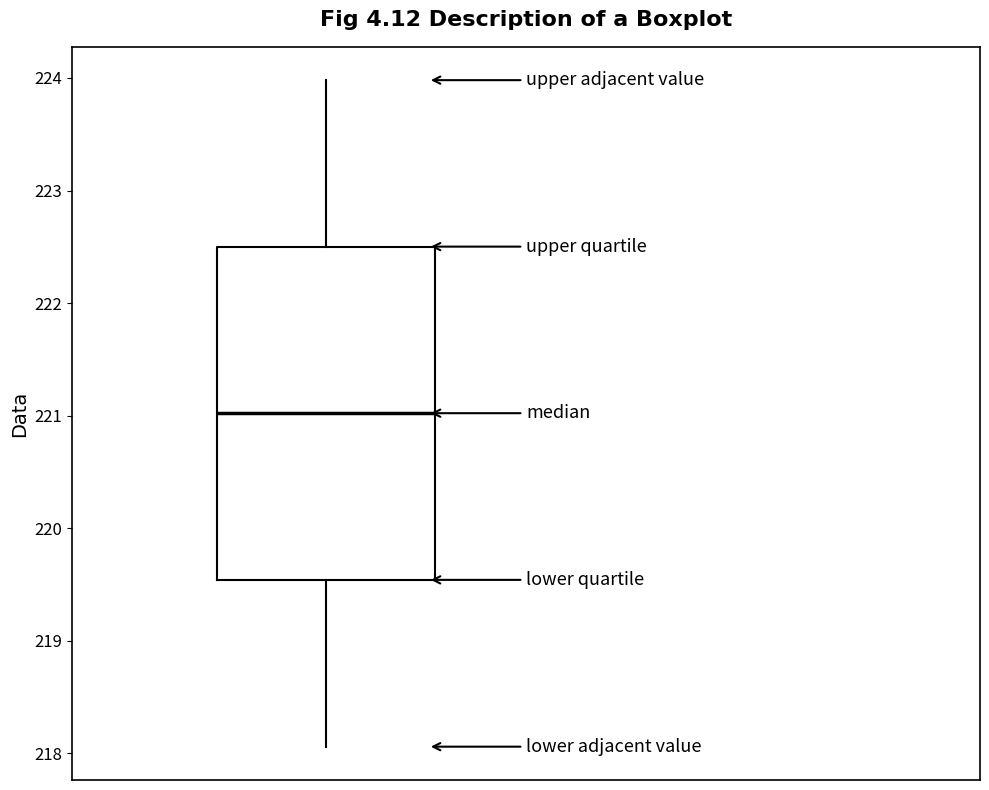

Transcribe this box plot: give where the median line is, the range the box spans, and where the two whiskers end, as read against the y-axis. The values are not printed on the chart, so give them approximately, as read against the axis.

median 221.0, box 219.5 to 222.5, whiskers 218.1 to 224.0